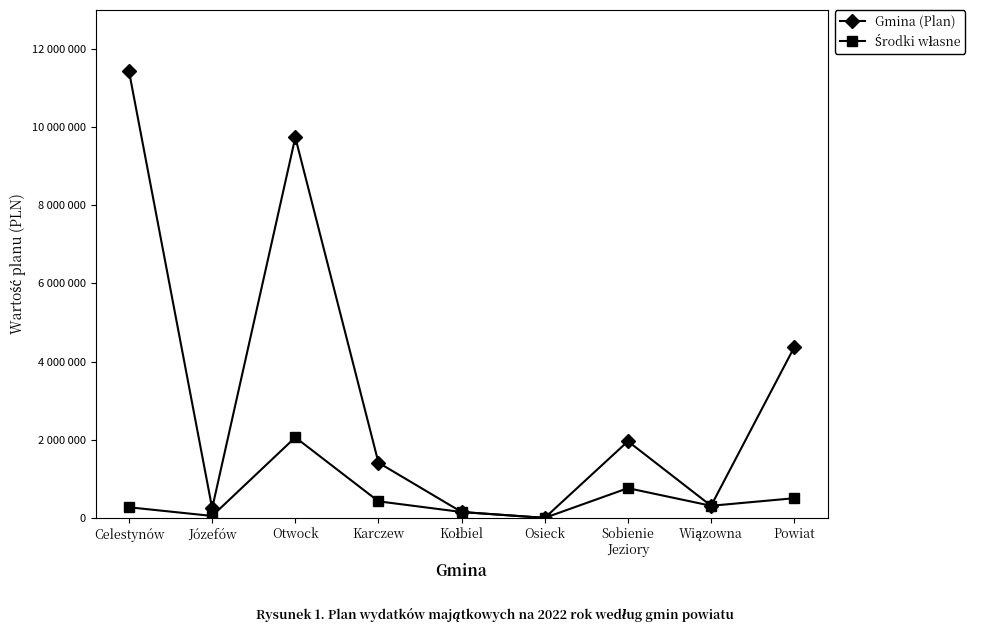

Does the chart have visible grid lines?

No